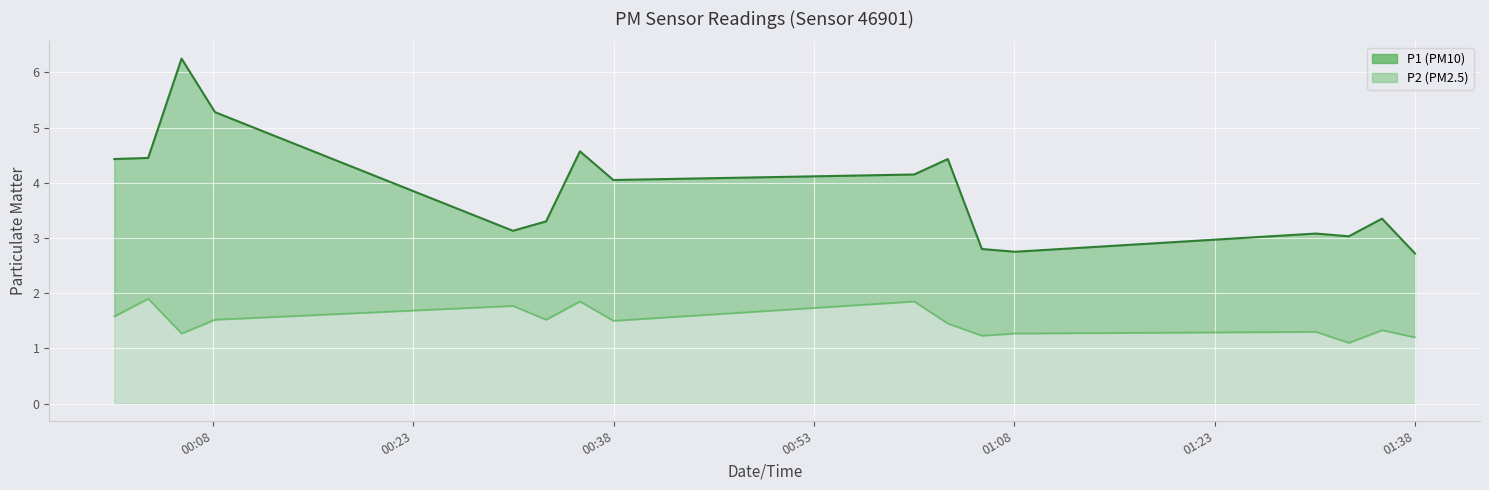

At how many categories does at least one series exceed 3?

13